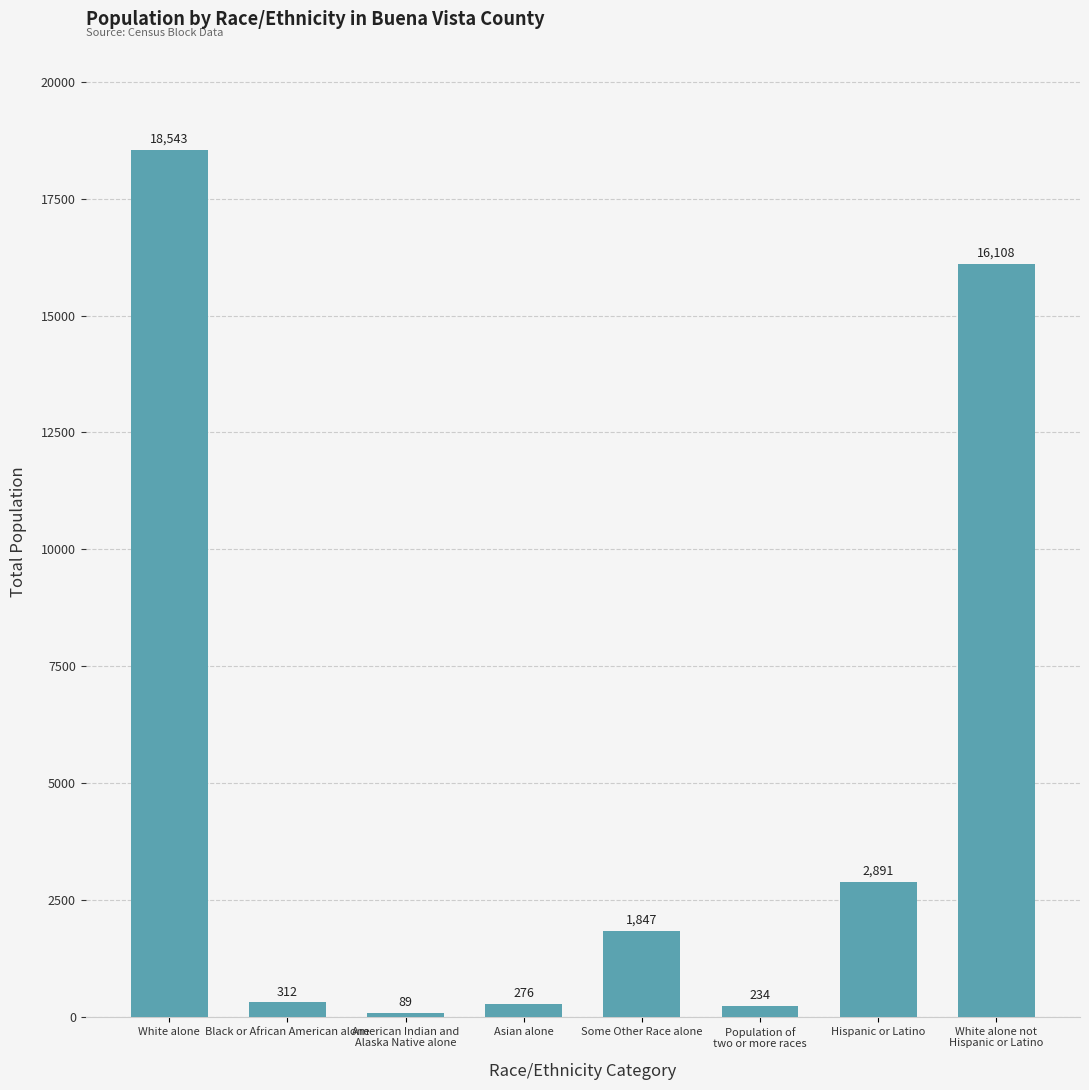

What is the ratio of the value at American Indian and
Alaska Native alone to the value at Asian alone?

0.3